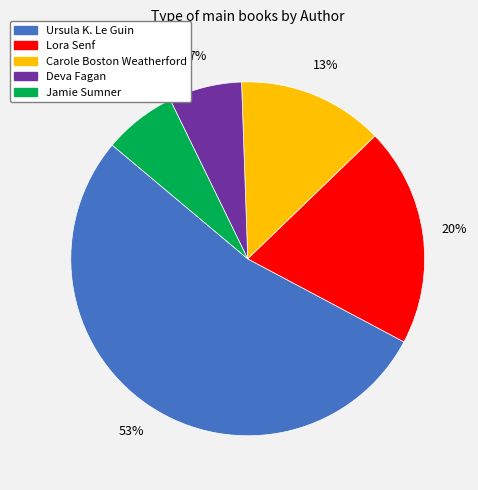

How many segments does this pie chart have?

5